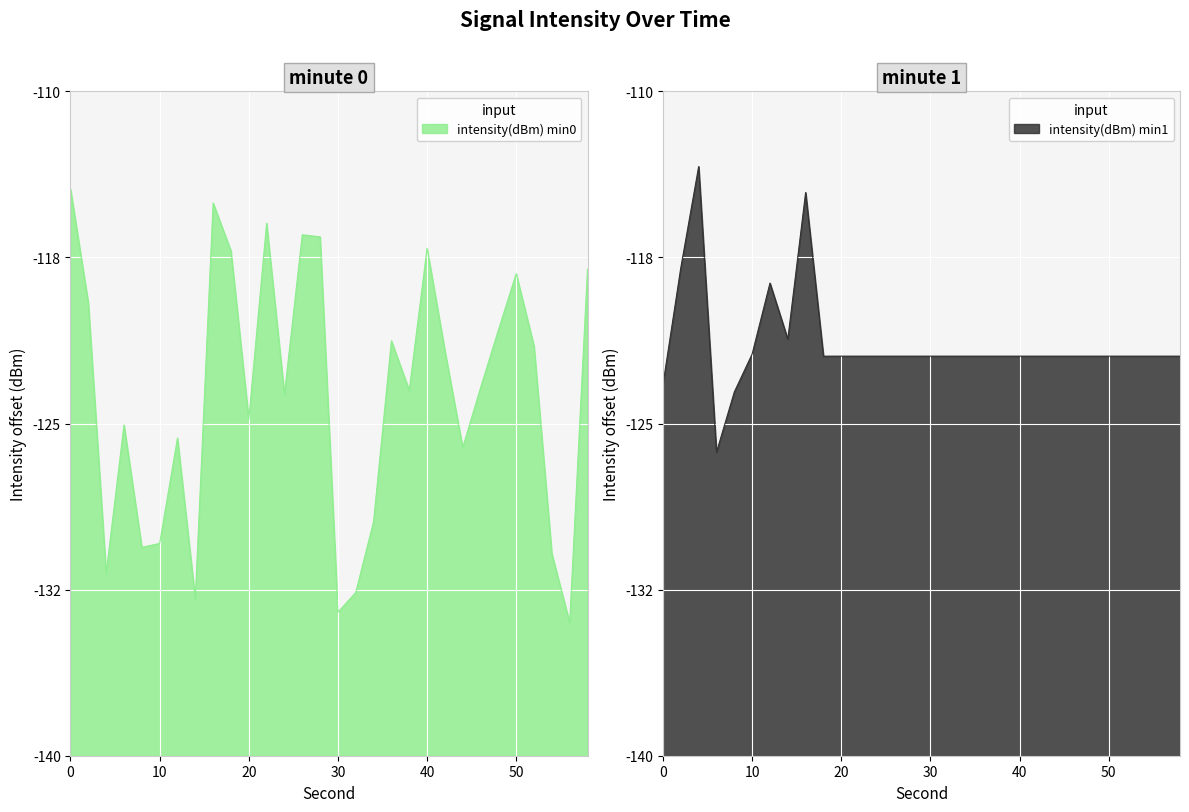

At which category does intensity(dBm) min1 reach its first local peak?

4